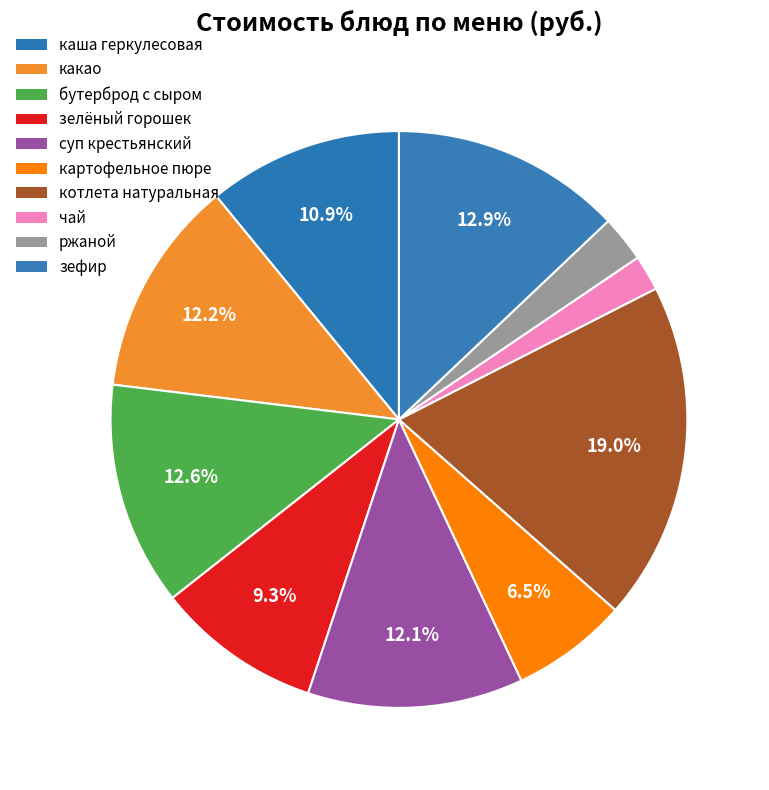

Is there any slice that represents more than half of the pie?

No